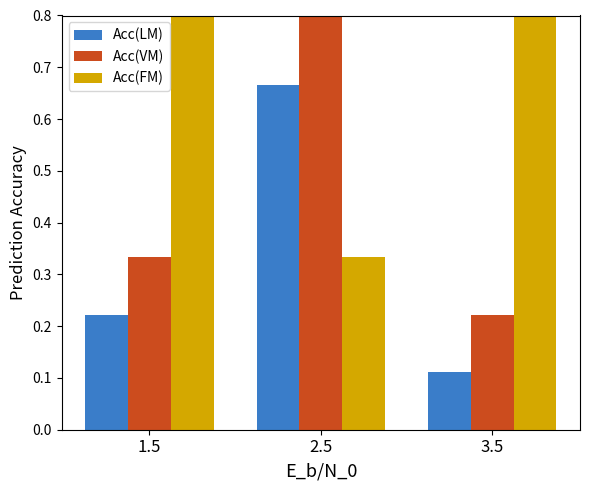

The value of Acc(LM) at 2.5 is 0.7. True or false?

True